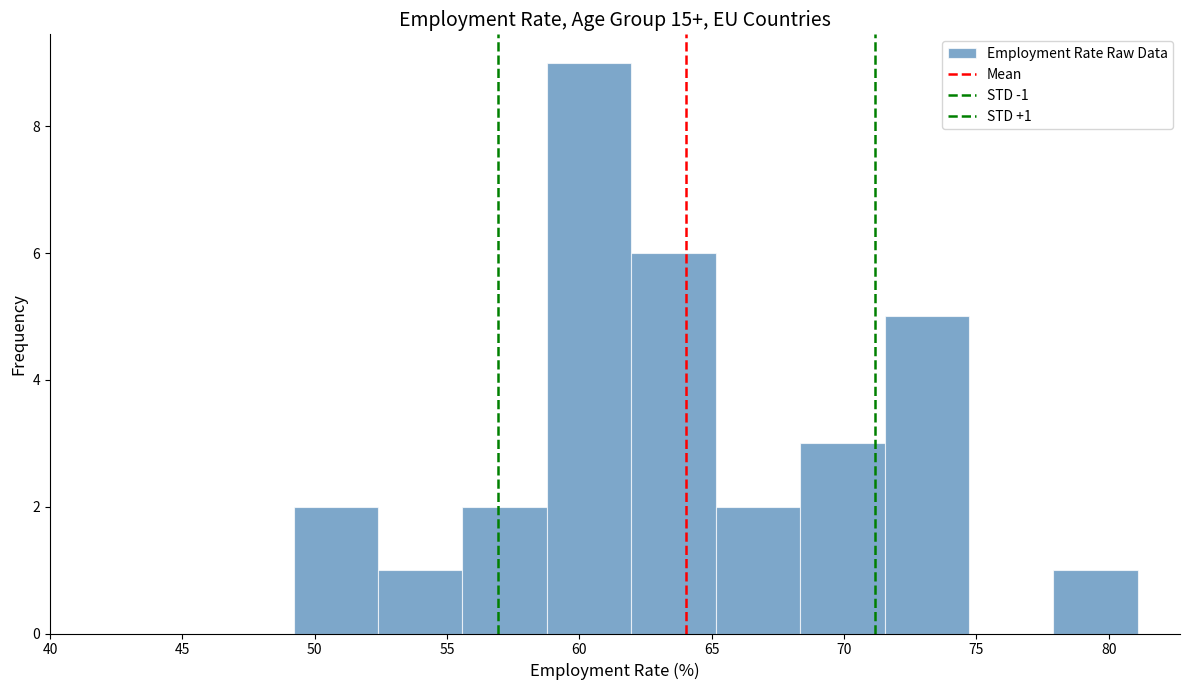

Over which range of the x-axis is the bar tallest?

59.0 to 62.0